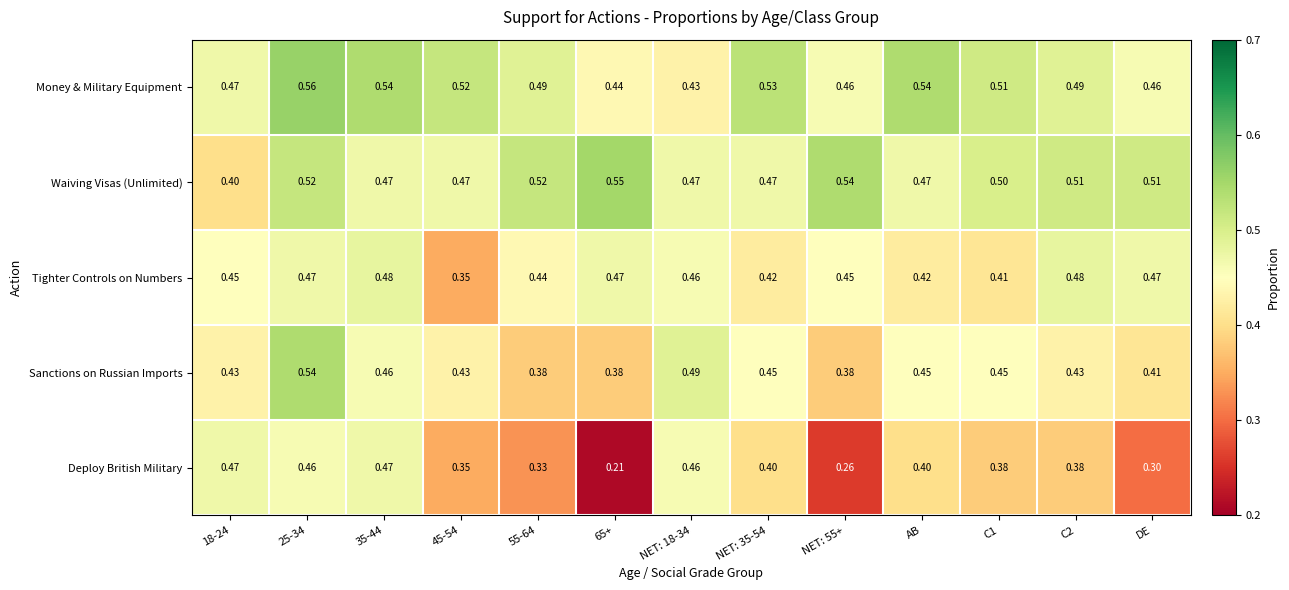

Which series changed the most between C2 and DE?

Deploy British Military